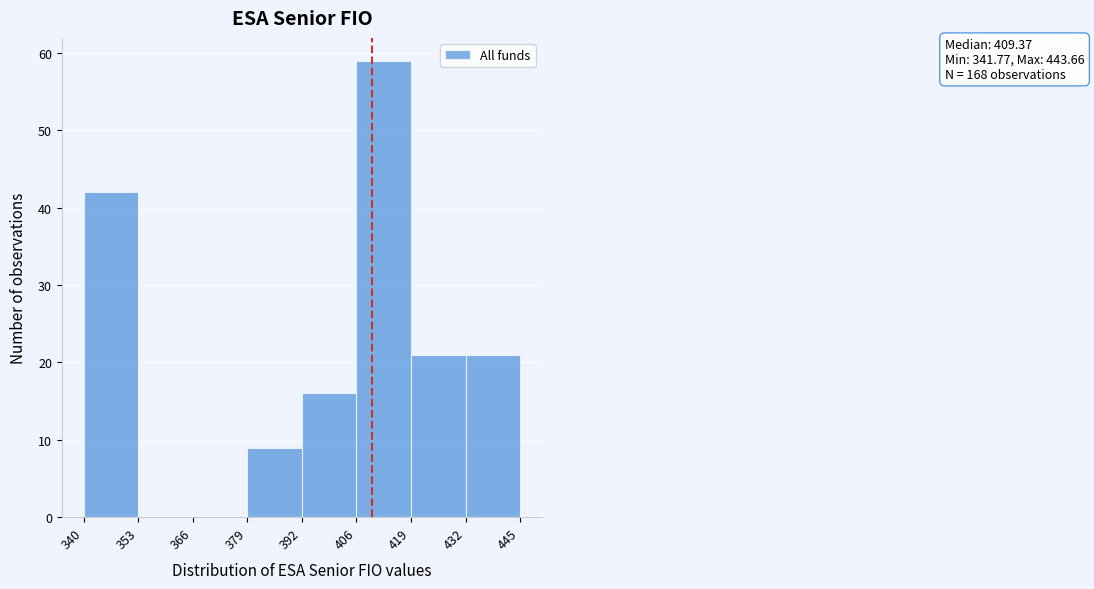

Which range on the x-axis has the tallest bar?

406 to 419